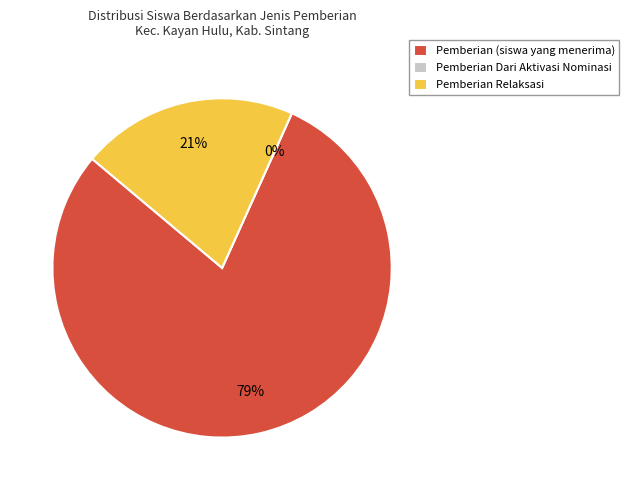

Do 4 and 29 together represent more than half of the pie?

No